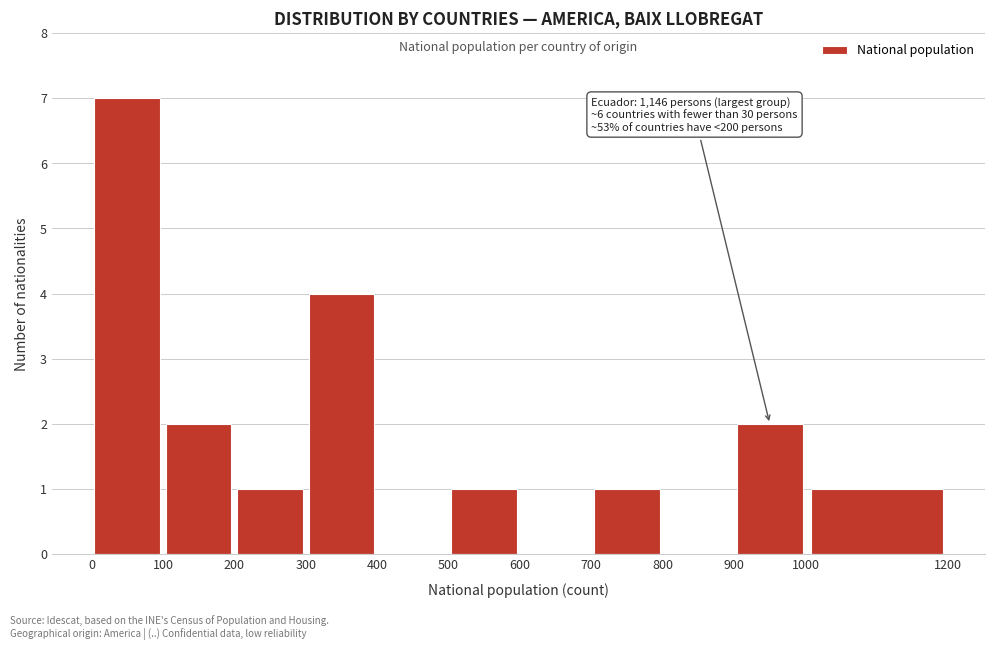

Over which range of the x-axis is the bar tallest?

0 to 100